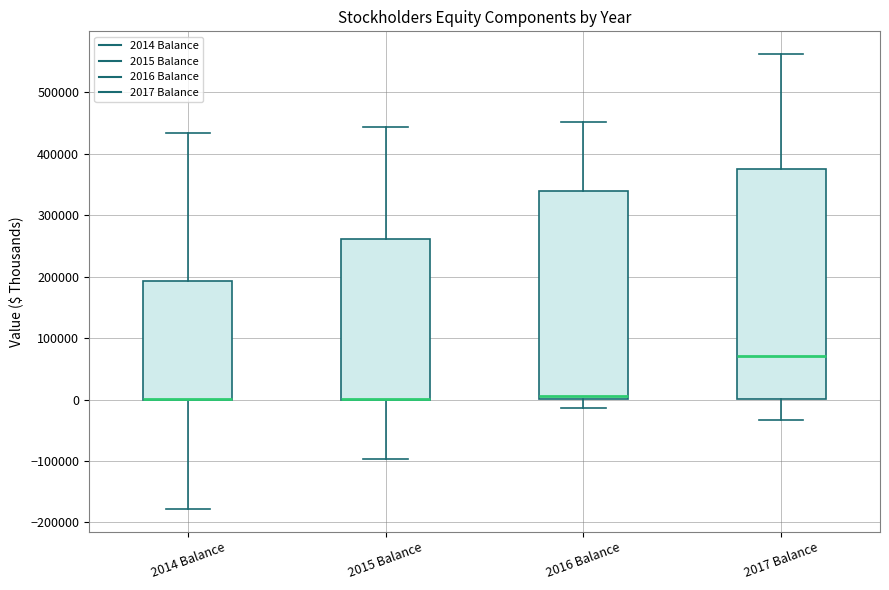

Comparing the boxes themselves (not the whiskers), which one is the tallest?

2017 Balance